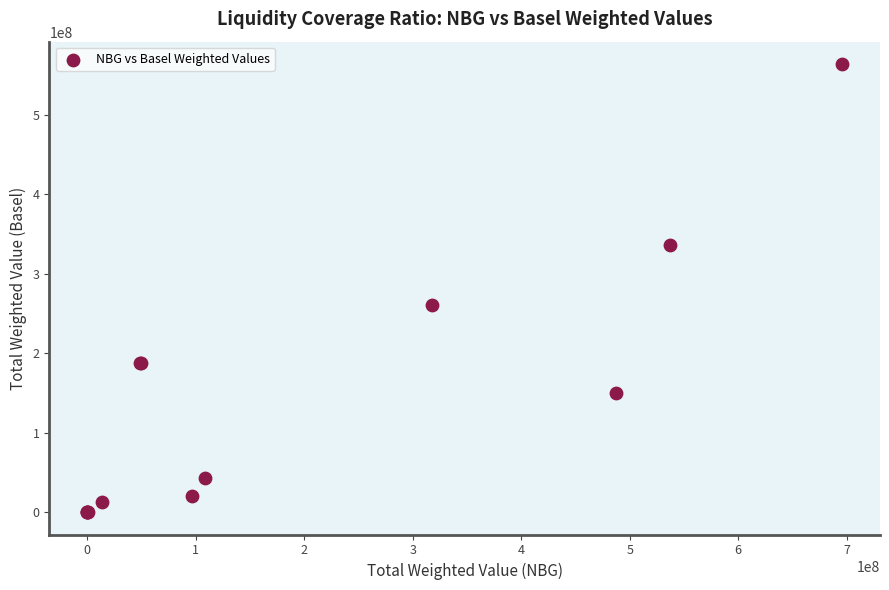

What Y value in the scatter plot is closest to 281845890?

261105637.4